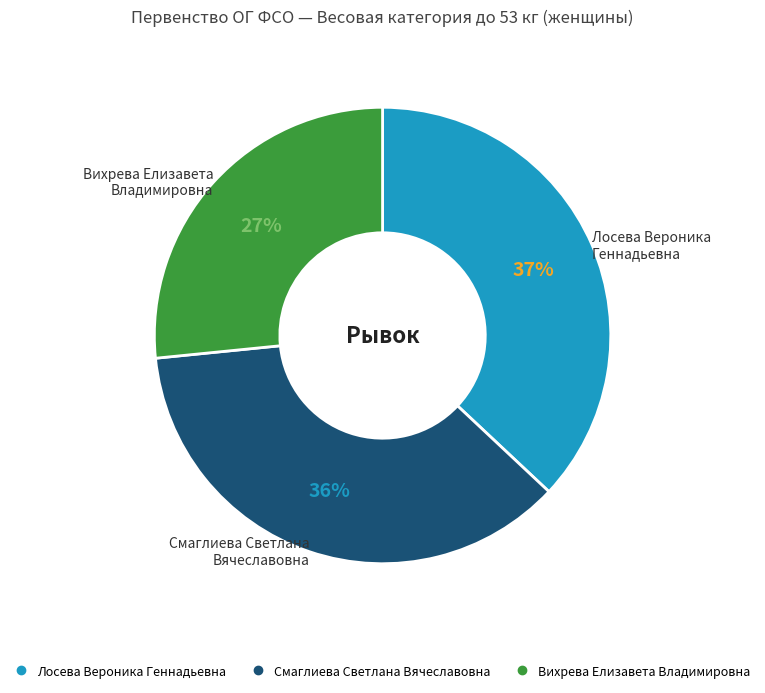

To the nearest percent, what is the average slice percentage?

33%